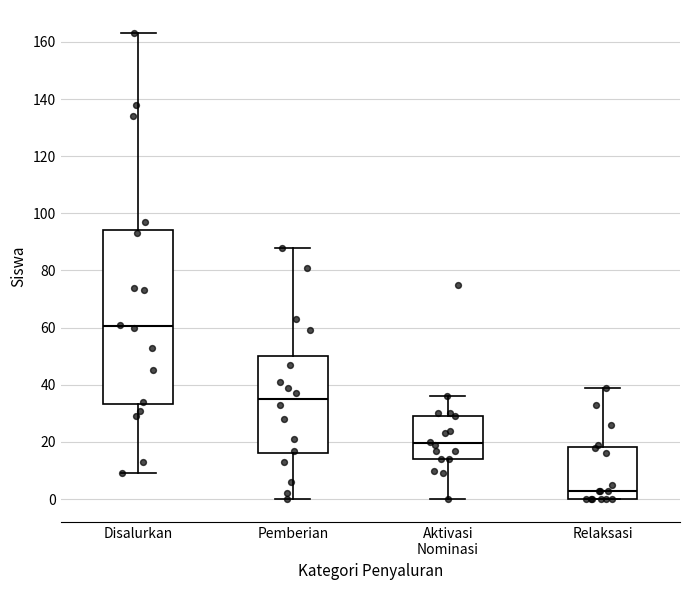

Which box is the tallest, from its lower edge to its upper edge?

Disalurkan